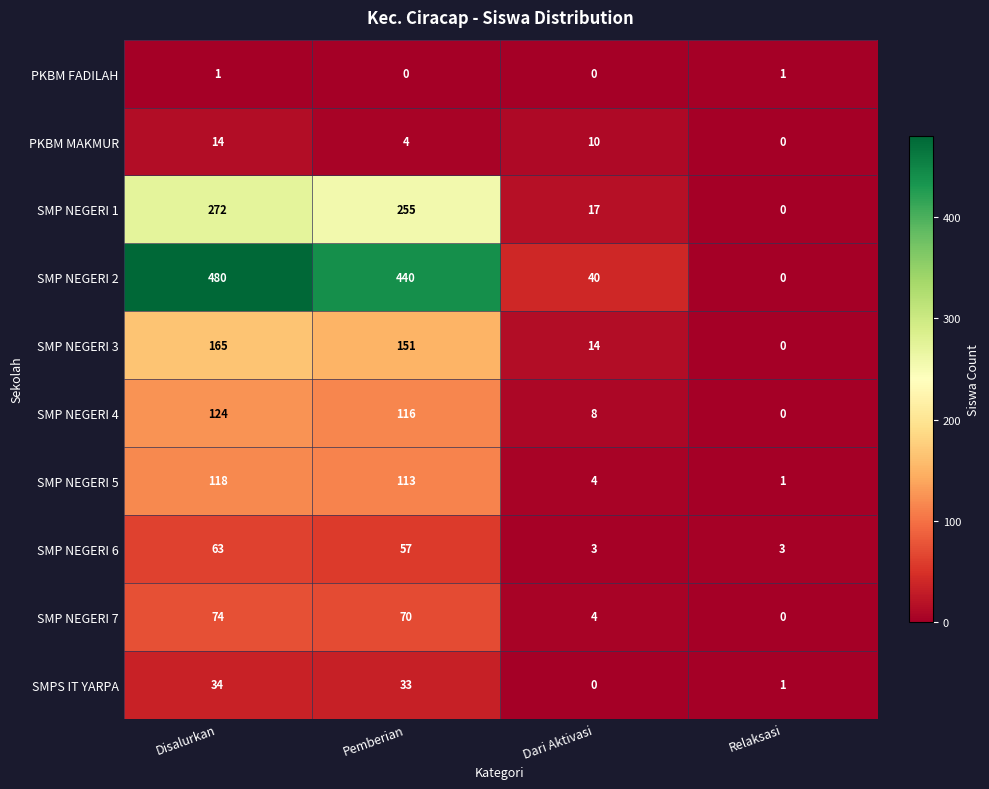

What is the approximate value of SMP NEGERI 7 at Pemberian, to the nearest 5?

70